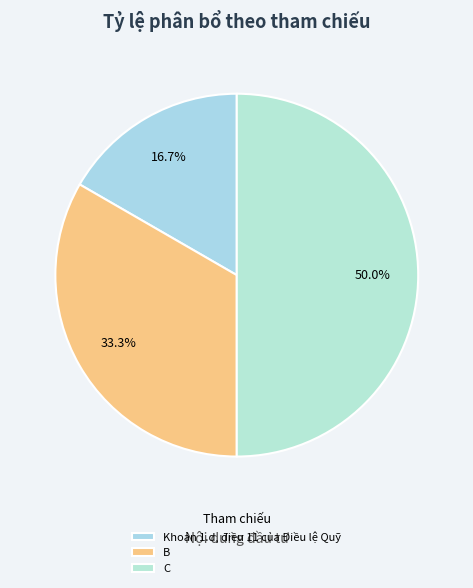

What is the total percentage of Khoản 1.d, điều 11 của Điều lệ Quỹ and B?

50.0%